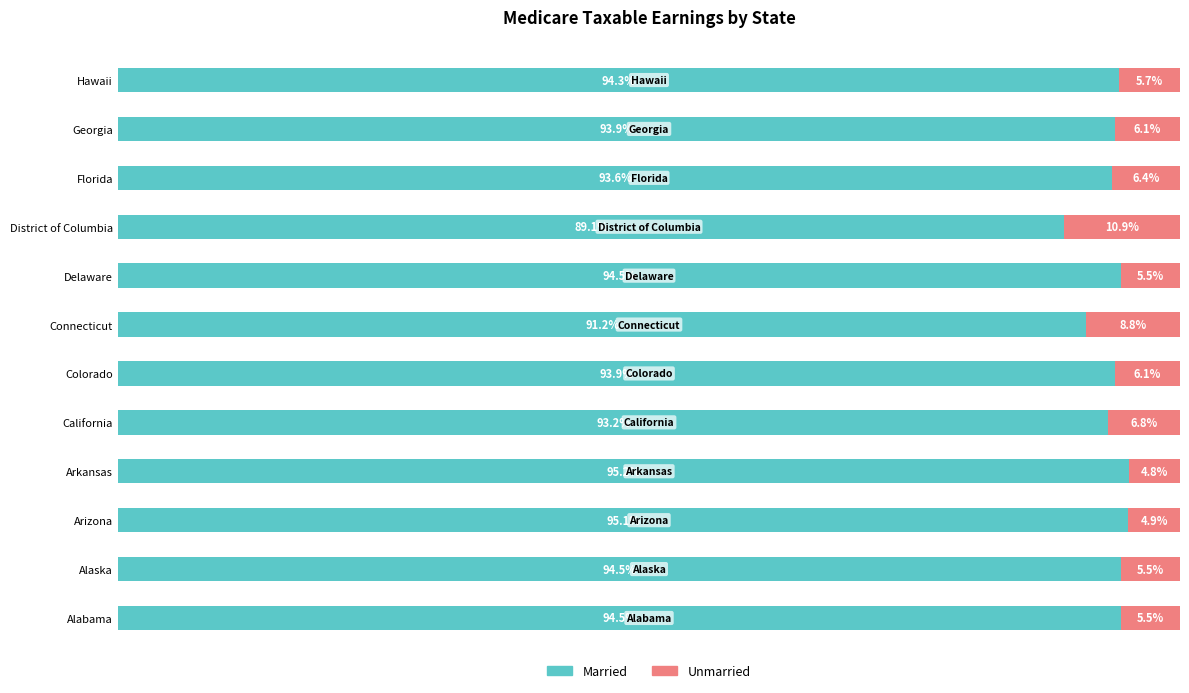

At which label does Married reach its peak?

Arkansas